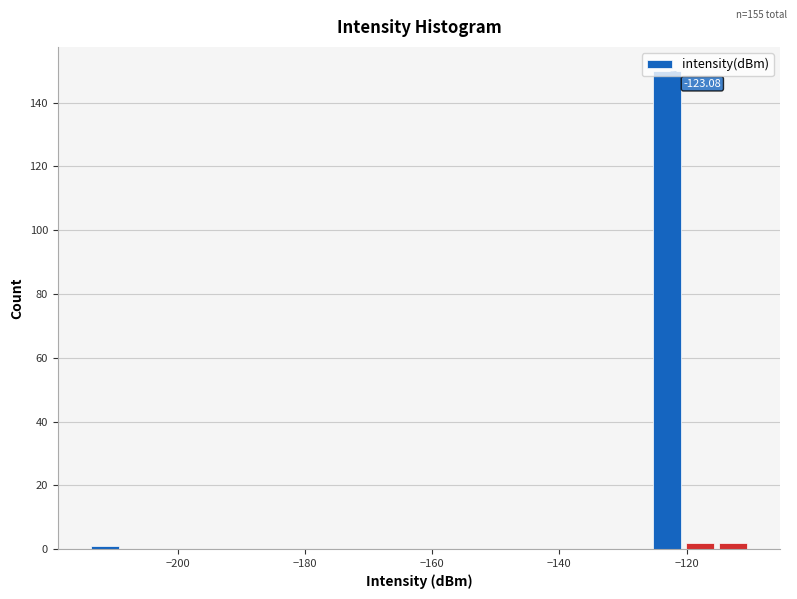

Around what value on the x-axis is the tallest bar? Give the approximate position of its centre, as read against the axis.

-124